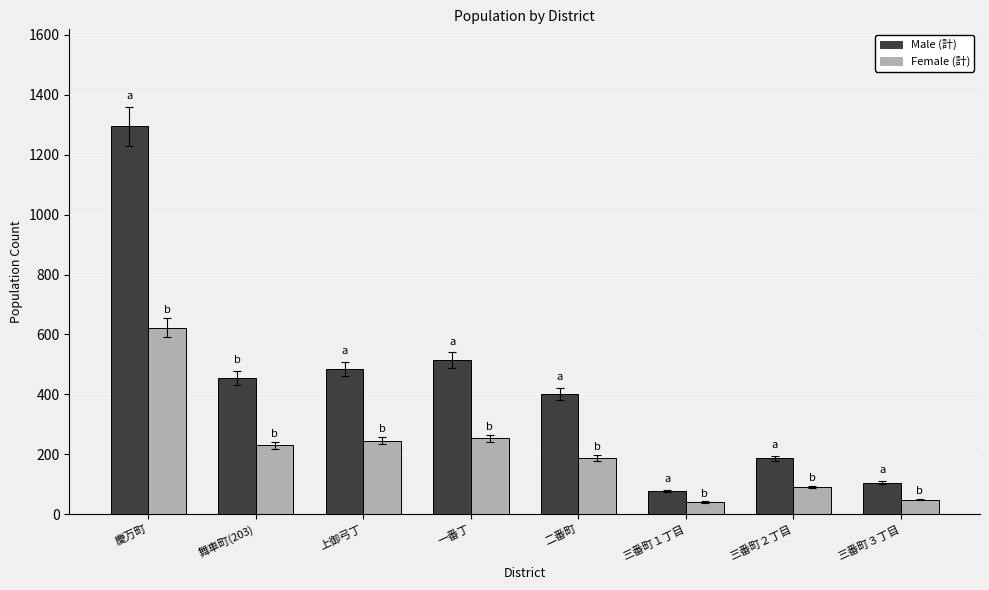

The value of Female (計) at 慶万町 is 623. True or false?

True